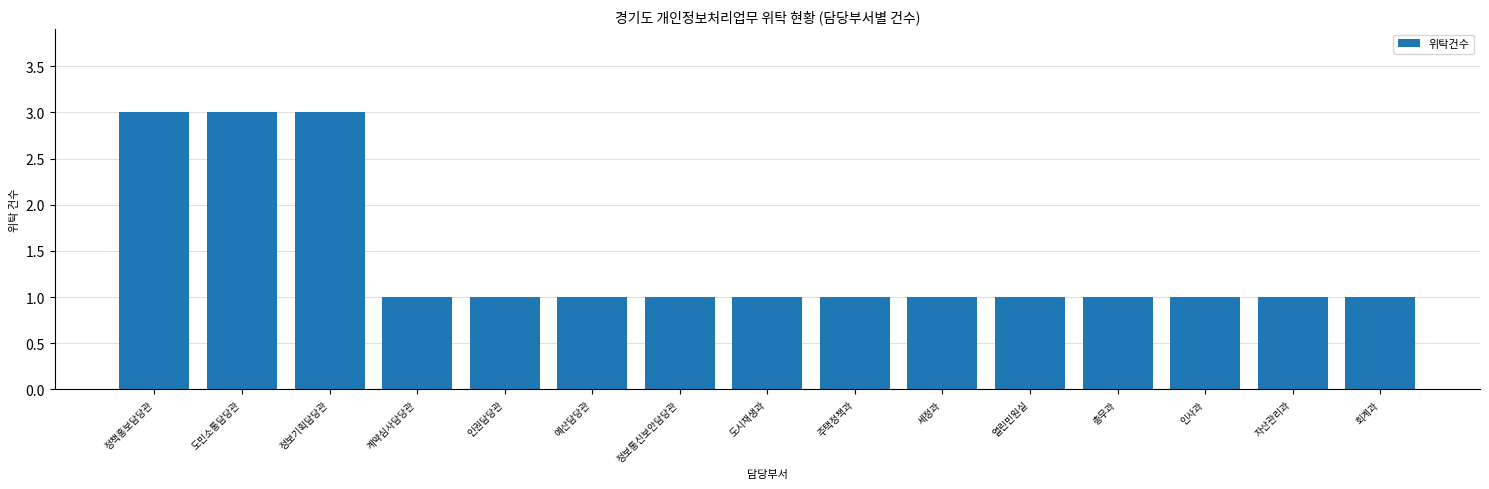

How many series are shown in this chart?

1